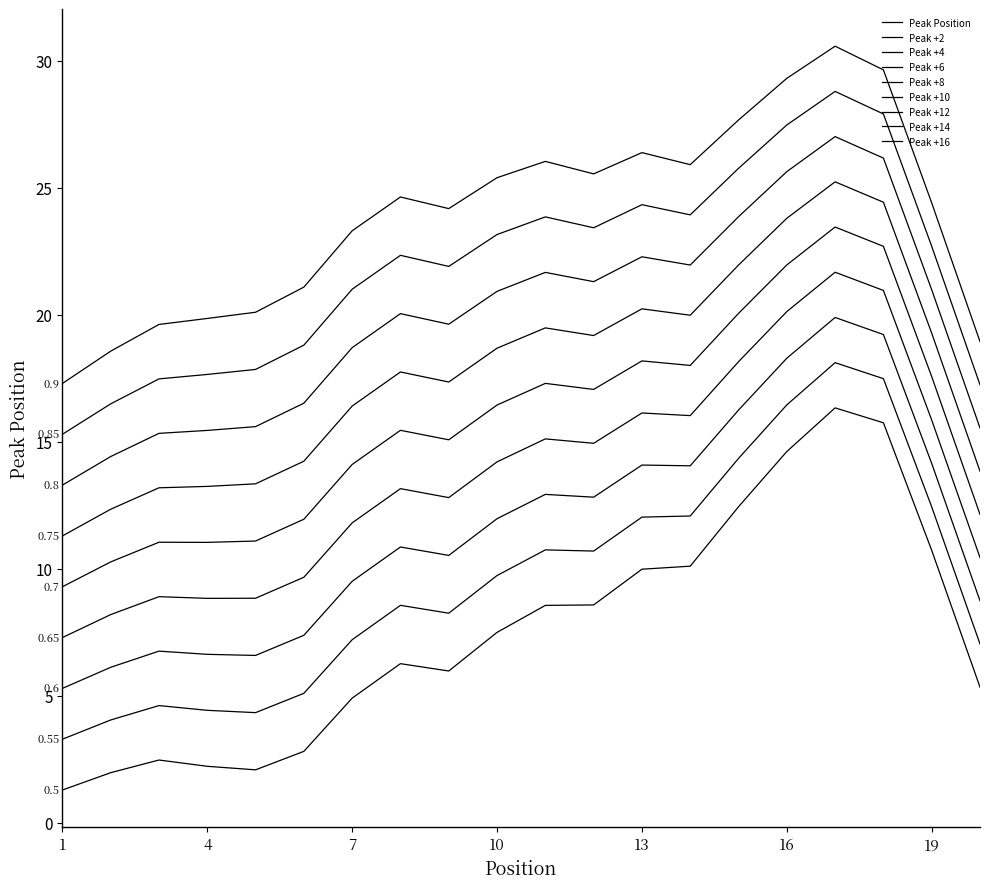

How many categories are shown in the chart?

20